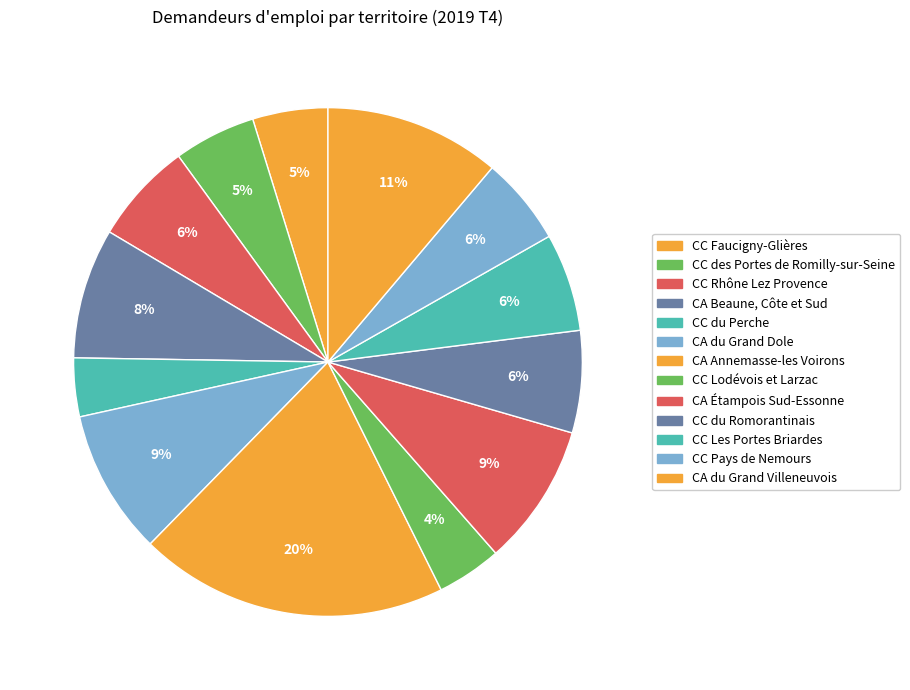

Between CC Les Portes Briardes and CC Rhône Lez Provence, which is larger?

CC Rhône Lez Provence